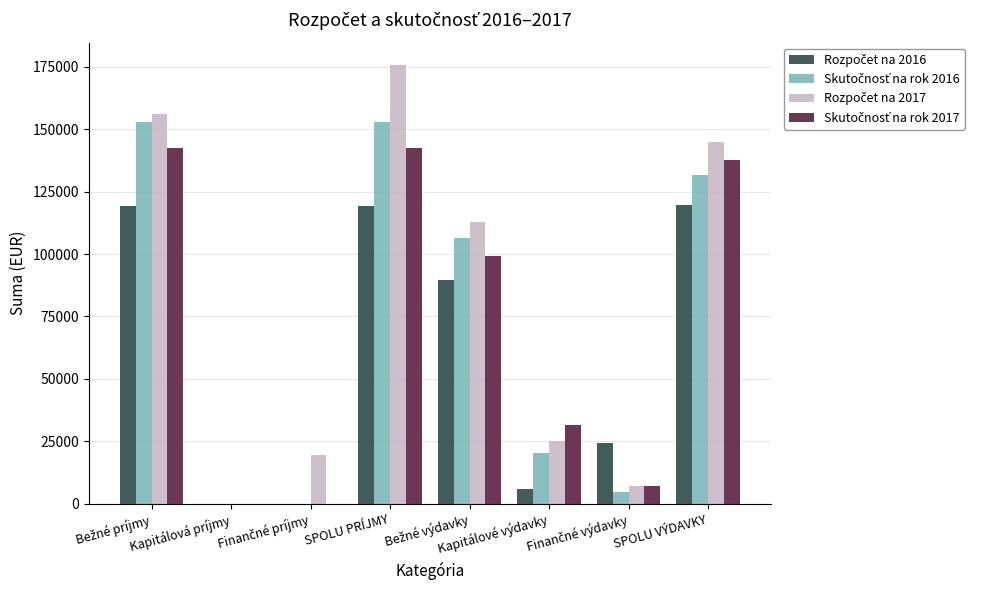

Which label corresponds to the largest value in the chart?

SPOLU PRÍJMY